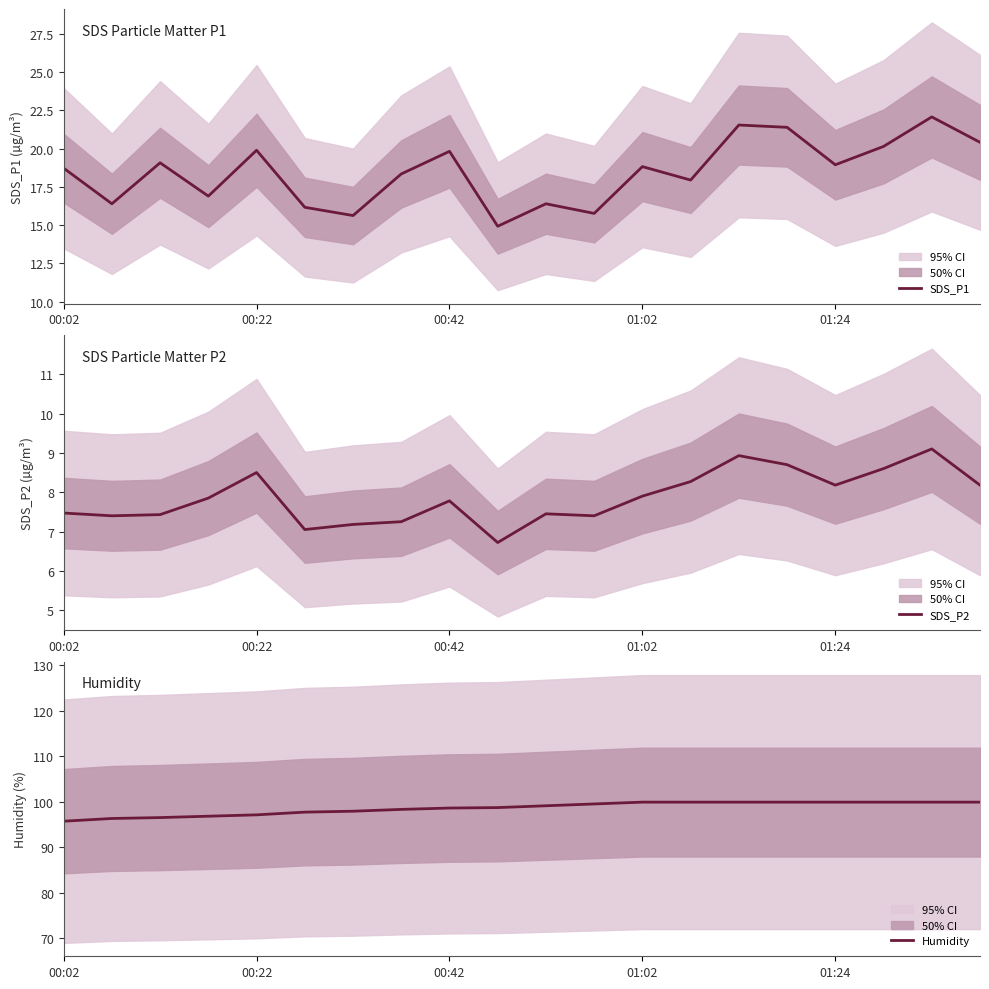

List the series in order of their peak value, lowest first.

SDS_P2, SDS_P1, Humidity